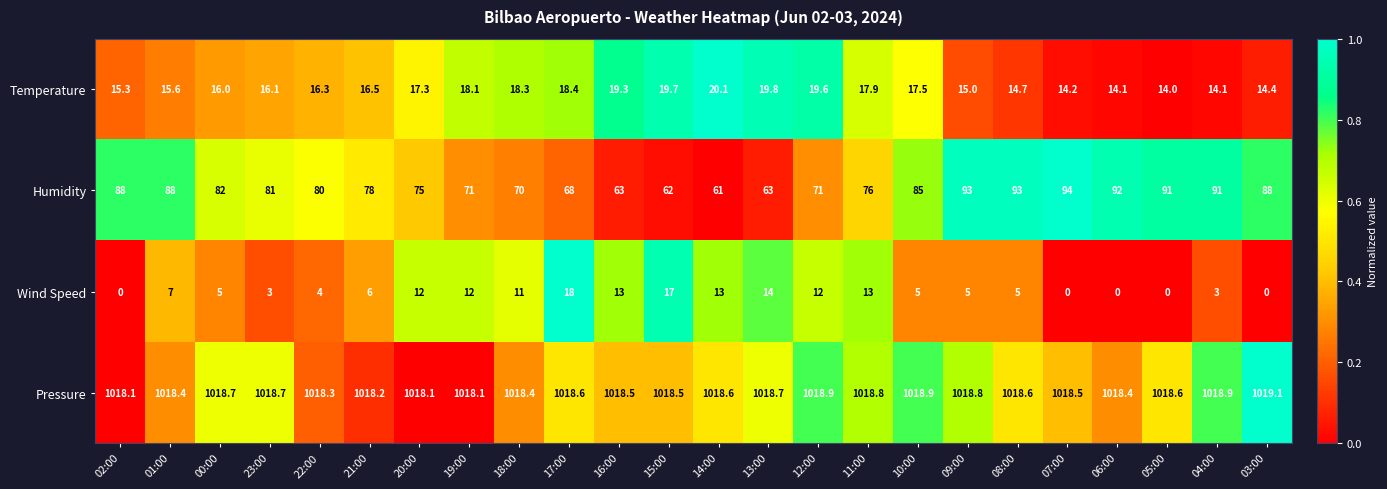

What is the maximum value for Wind Speed?

18.0